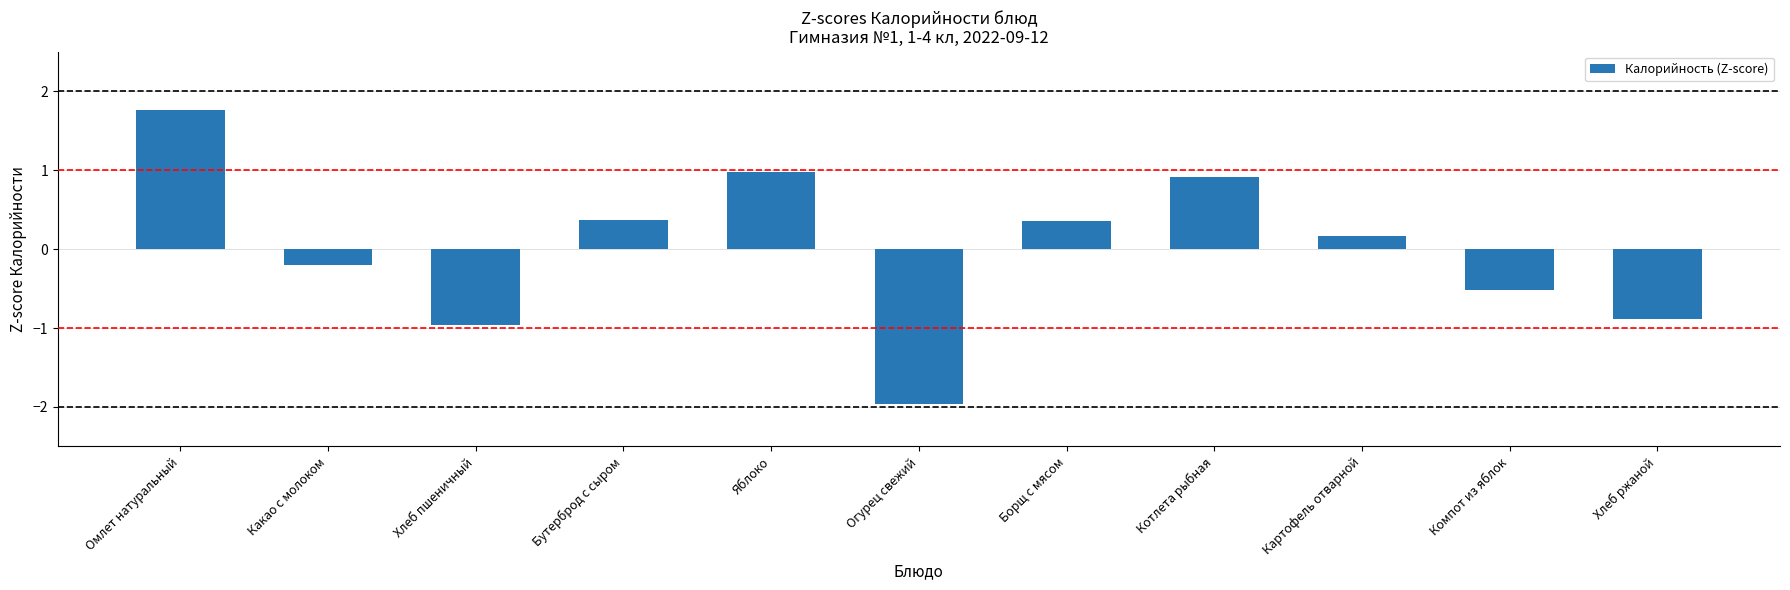

What is the label of the 6th bar from the left?

Огурец свежий